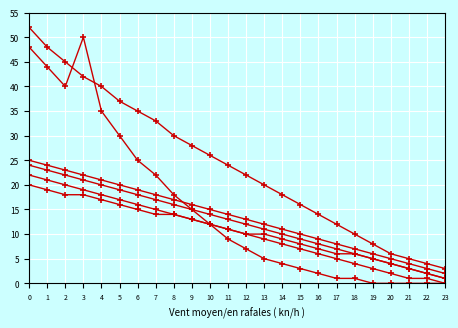

Does the chart have visible grid lines?

Yes